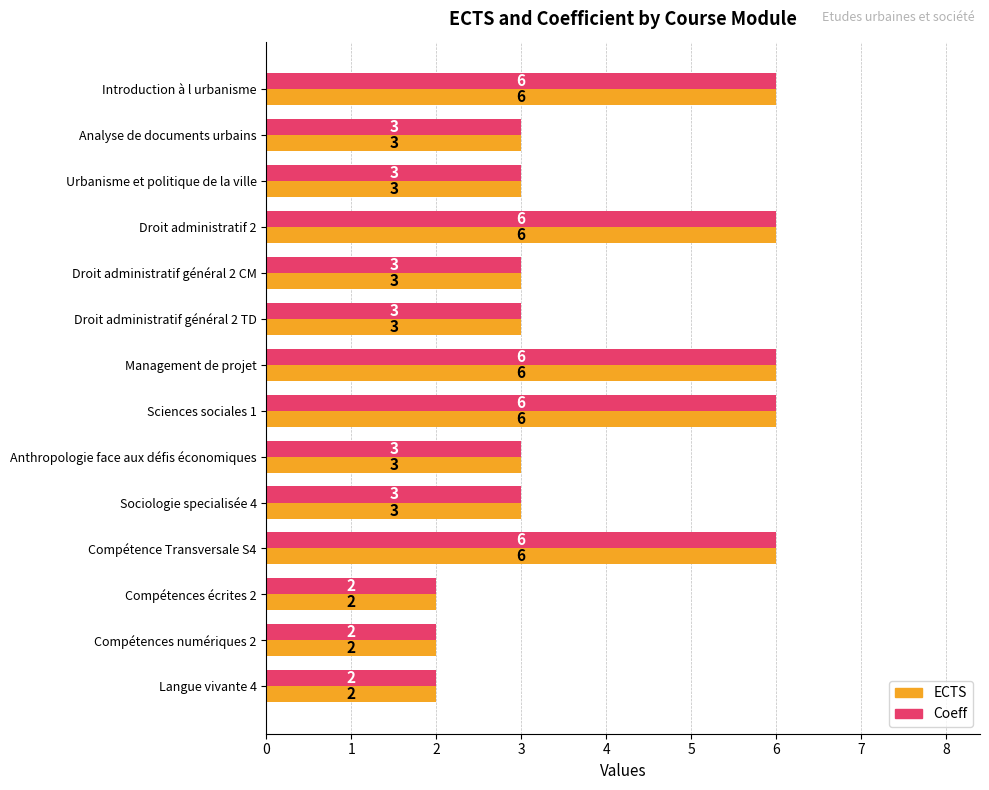

What is the average value of the Coeff series?

4